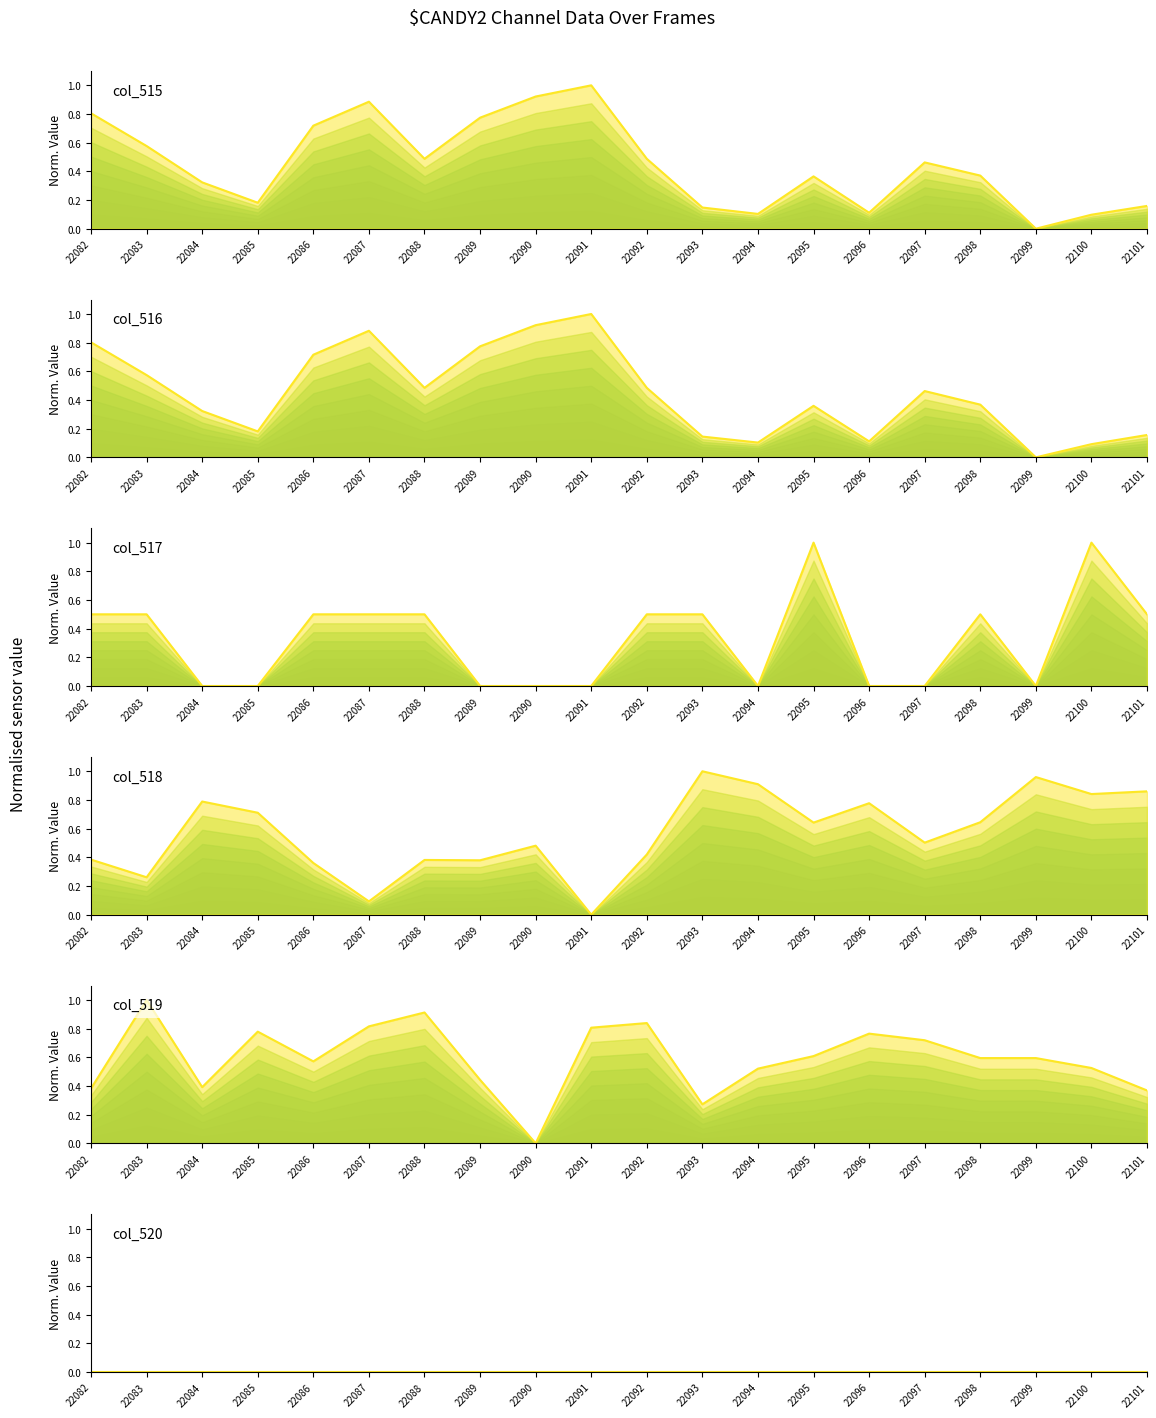

List the labels in order of col_519 value, smallest first.

22090, 22093, 22101, 22082, 22084, 22089, 22094, 22100, 22086, 22098, 22099, 22095, 22097, 22096, 22085, 22091, 22087, 22092, 22088, 22083